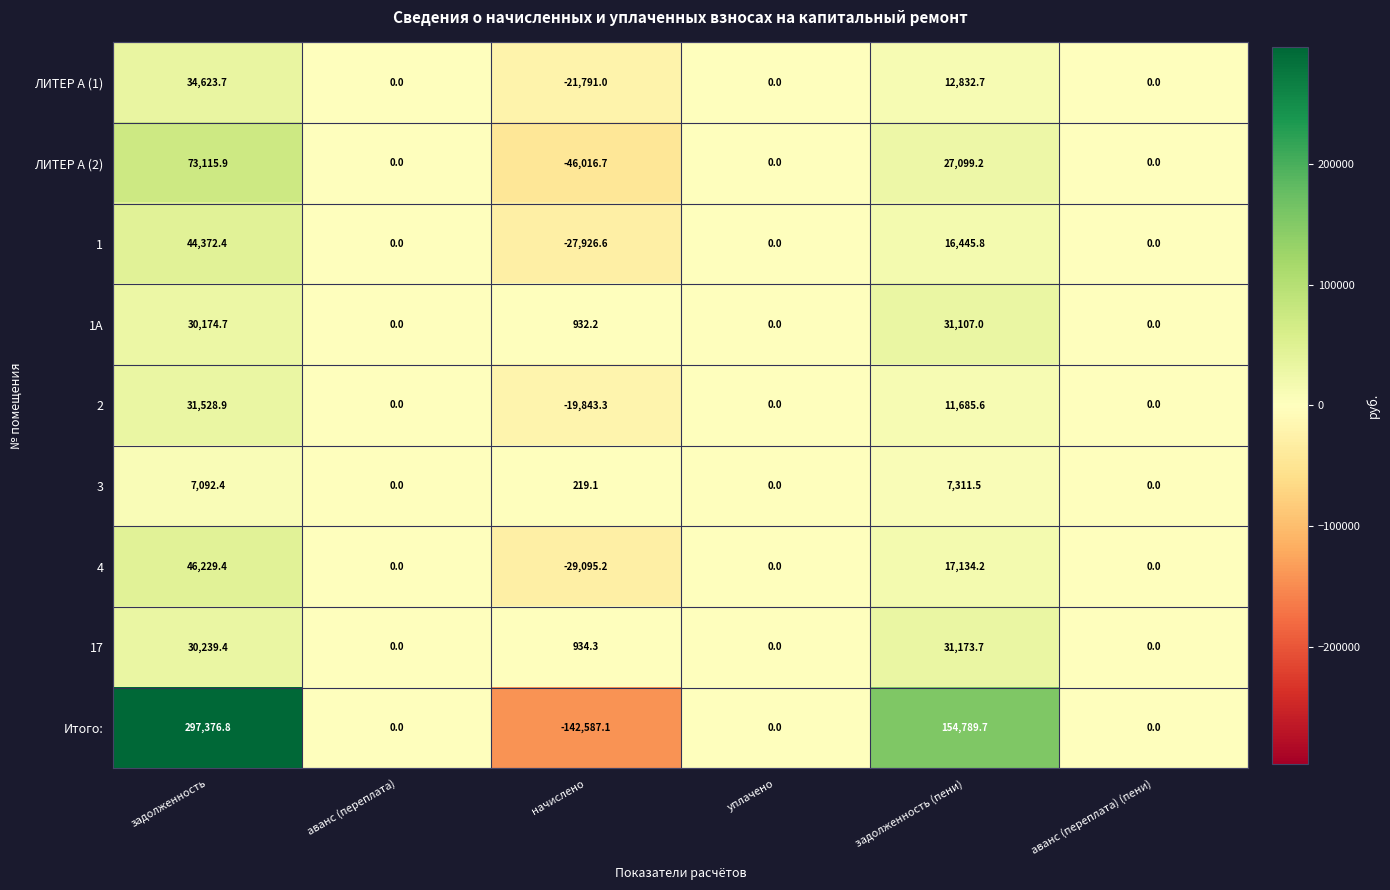

Count the number of categories in the chart.

6